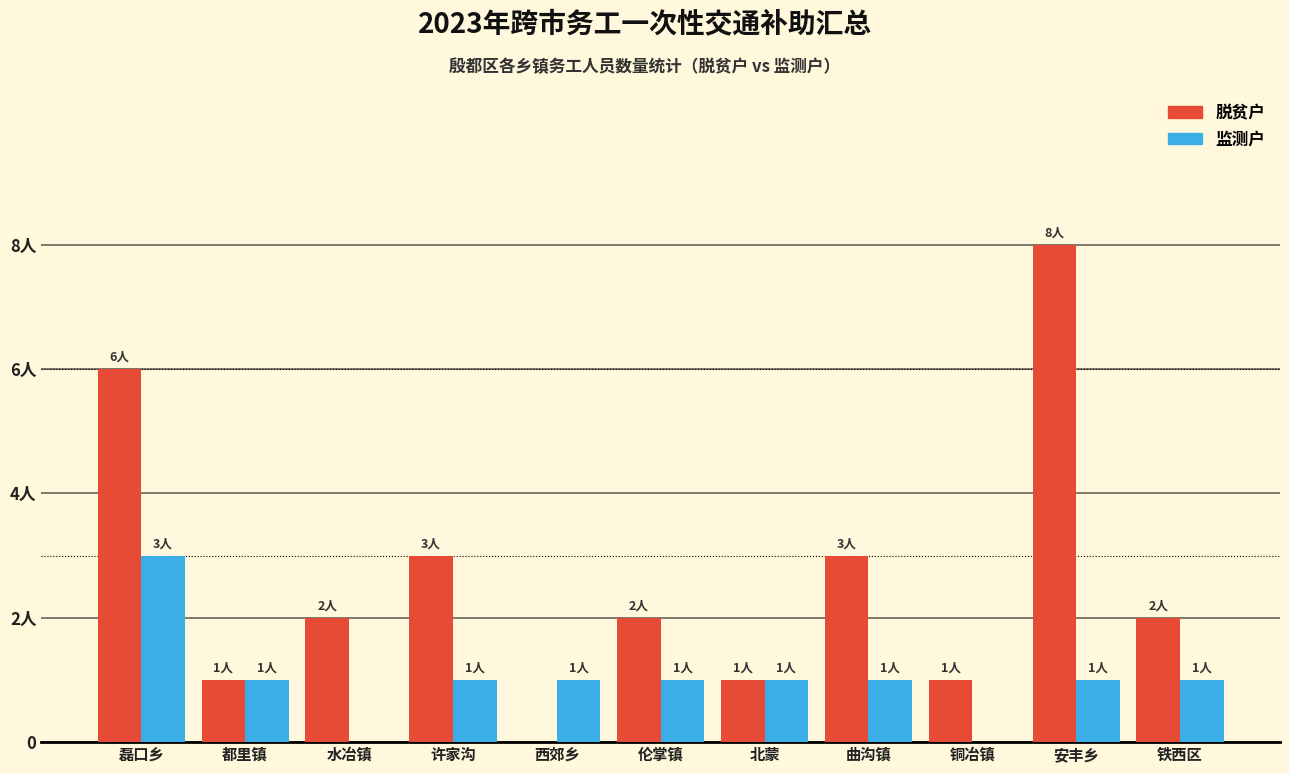

What are all the series names shown in the legend?

脱贫户, 监测户